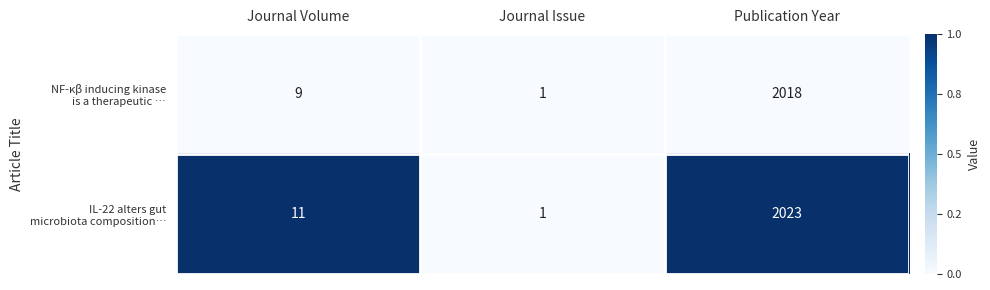

Which label corresponds to the largest value in the chart?

Publication Year